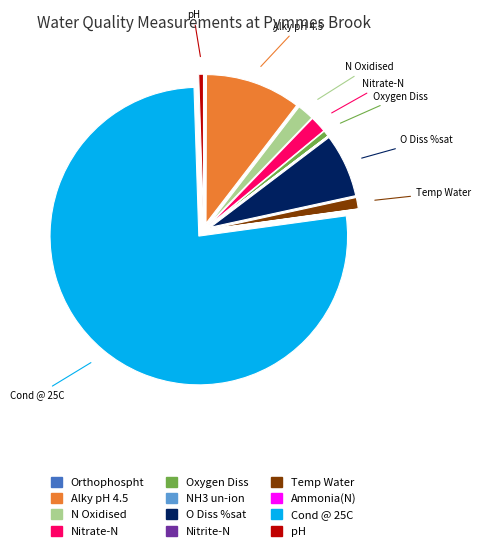

Is there a majority slice in this chart?

Yes